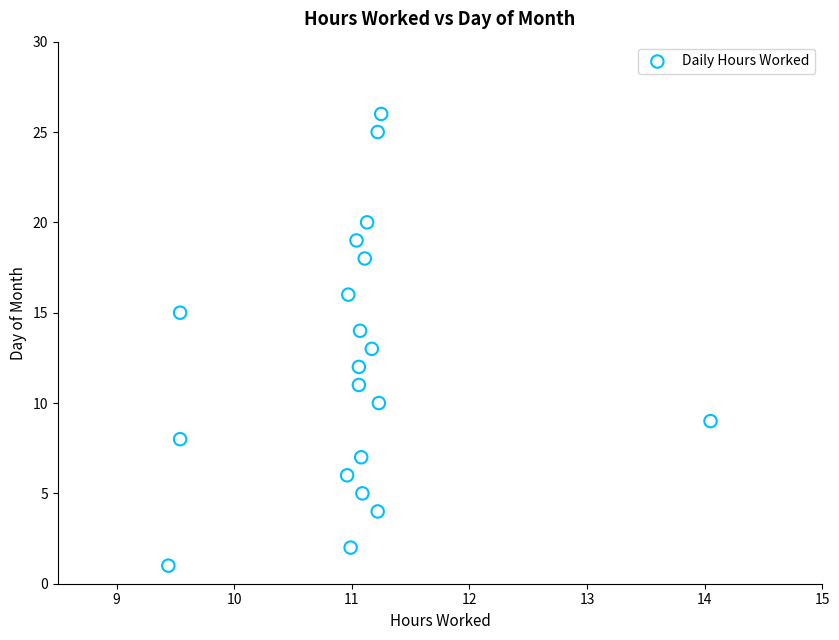

What is the range of Y values (max minus min)?

25